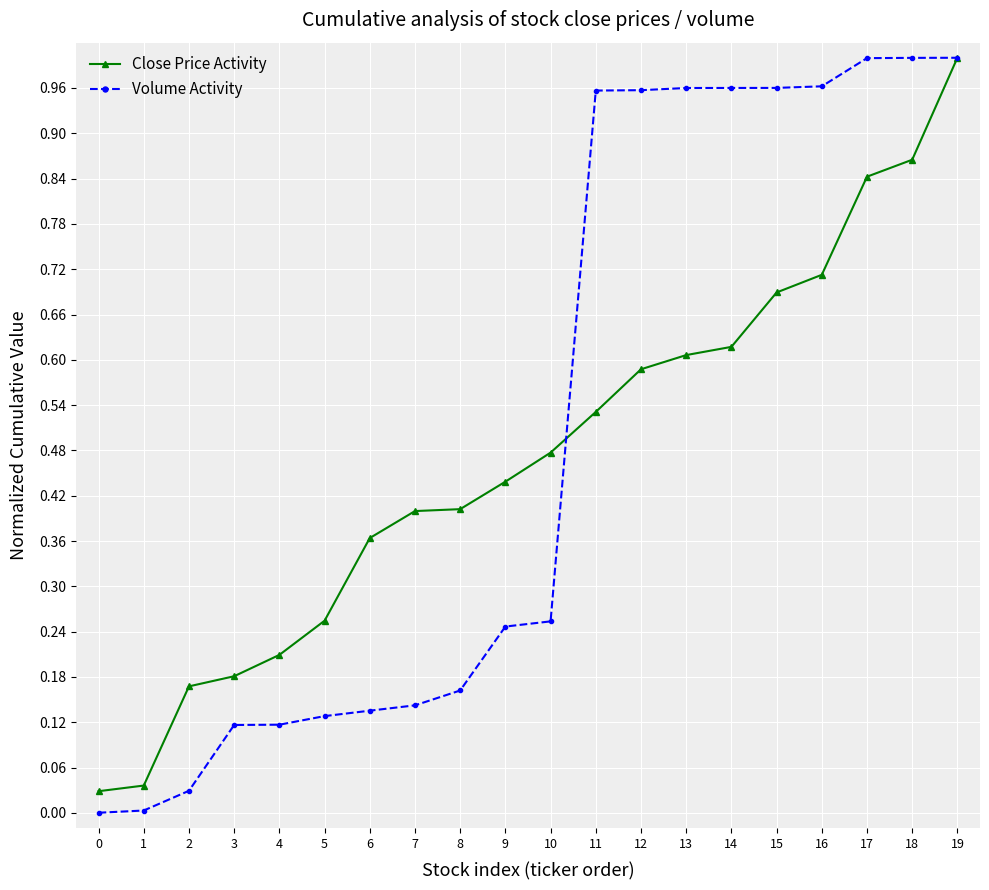

Rank the series at 4 from highest to lowest value.

Close Price Activity, Volume Activity